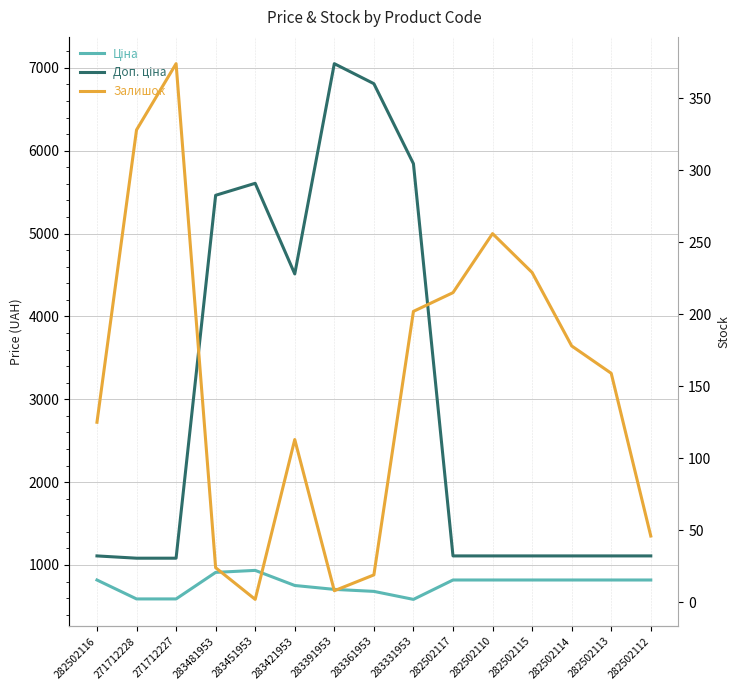

Does the chart display data point markers on the line(s)?

No